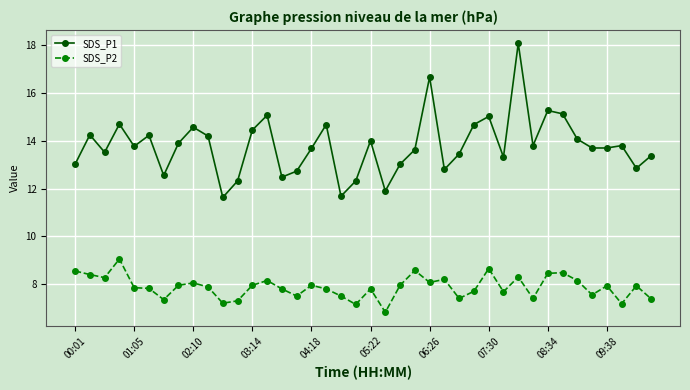

What is the value of the SDS_P1 point at the 6th from the left?

14.2